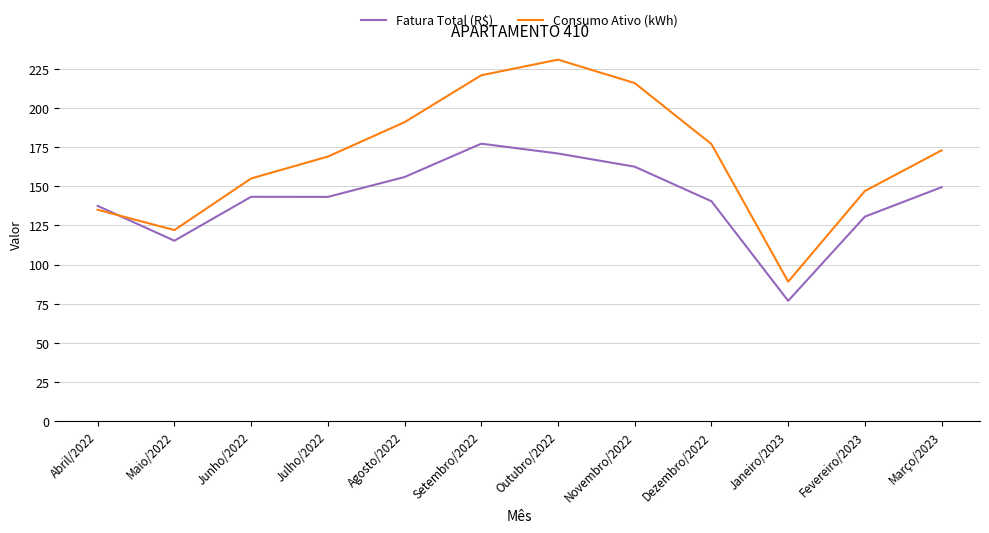

At which category does Fatura Total (R$) reach its first local valley?

Maio/2022